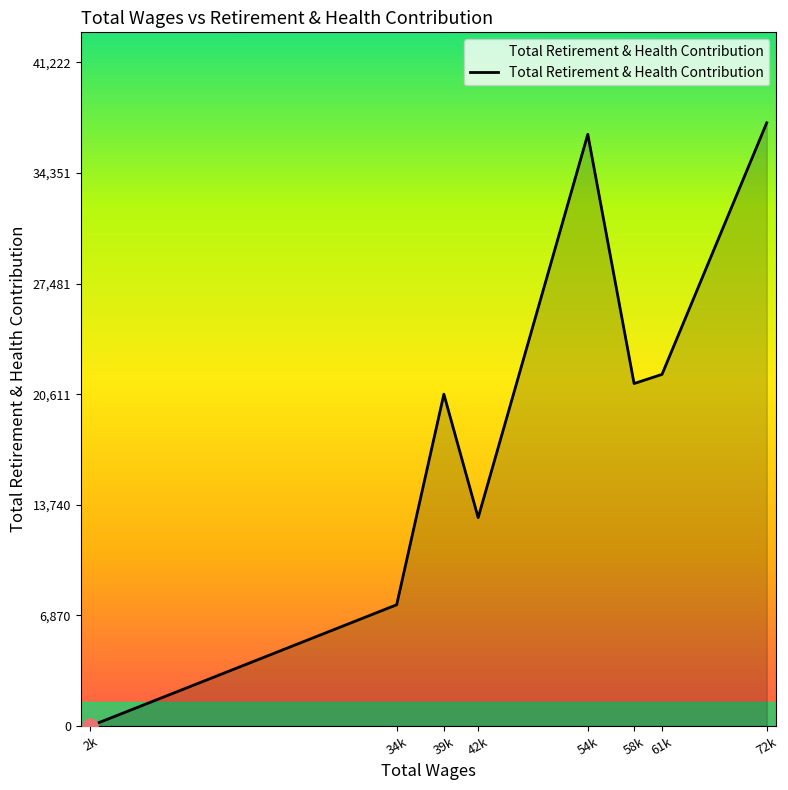

What is the change in value from 39k to 72k?

+16857.9